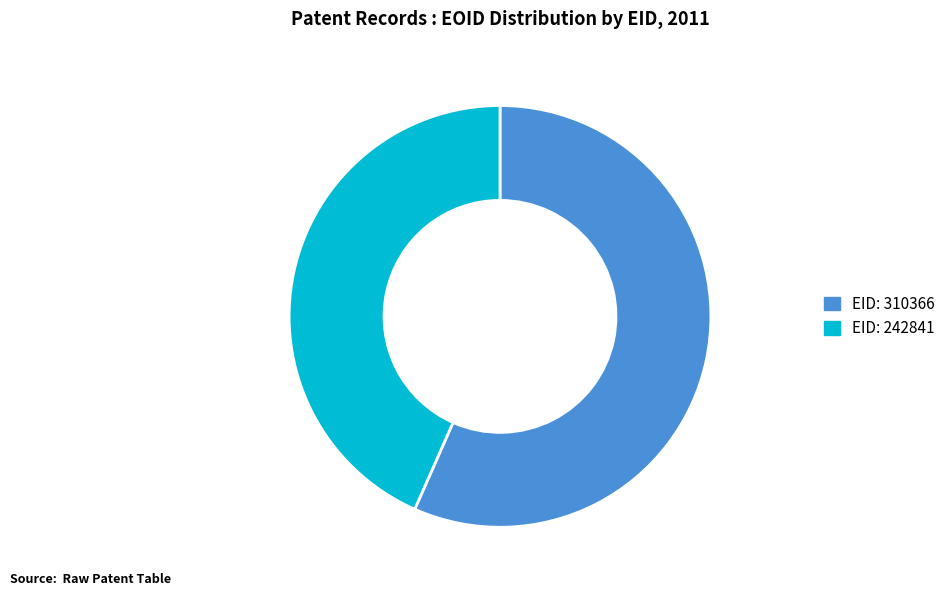

Is there a majority slice in this chart?

Yes